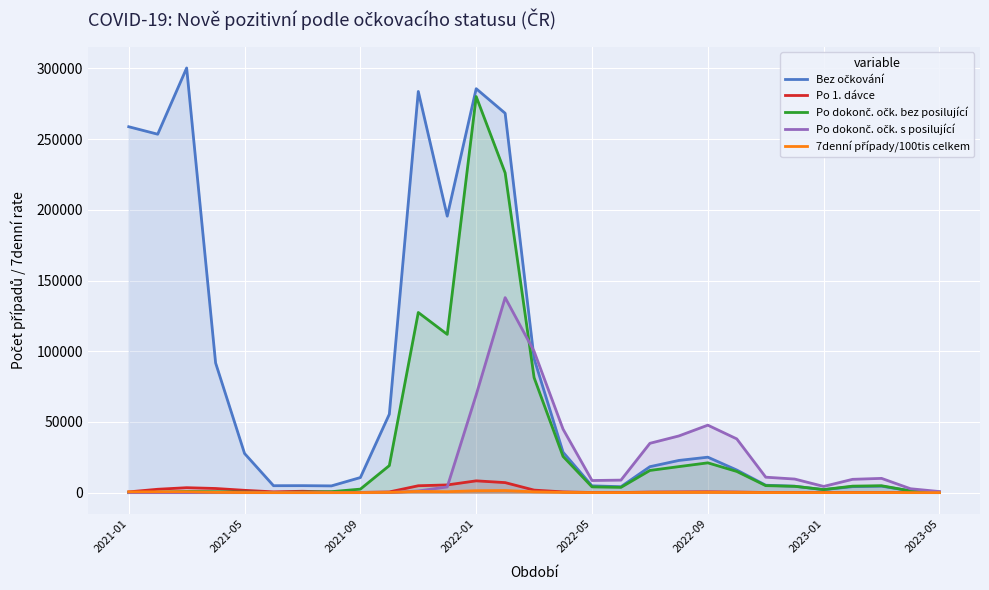

Reading left to right, extract all data points from this chart.

Bez očkování: 258779.0	253503.0	300342.0	91723.0	27687.0	4912.0	4947.0	4774.0	10679.0	55491.0	283722.0	195540.0	285685.0	268308.0	94772.0	28602.0	4805.0	4205.0	18358.0	22776.0	25080.0	15993.0	5247.0	4550.0	2113.0	4234.0	4573.0	1261.0	355.0
Po 1. dávce: 542.0	2390.0	3498.0	2941.0	1639.0	562.0	985.0	449.0	179.0	503.0	4876.0	5454.0	8345.0	7098.0	1796.0	541.0	106.0	89.0	418.0	508.0	590.0	417.0	125.0	108.0	68.0	128.0	120.0	38.0	14.0
Po dokonč. očk. bez posilující: 0.0	252.0	842.0	618.0	385.0	116.0	356.0	689.0	2489.0	19134.0	127419.0	111939.0	280127.0	226136.0	81310.0	25615.0	4074.0	3740.0	15702.0	18407.0	21079.0	14989.0	4947.0	4483.0	2160.0	4602.0	4884.0	1210.0	317.0
Po dokonč. očk. s posilující: 0.0	0.0	0.0	0.0	0.0	0.0	0.0	0.0	0.0	24.0	1183.0	4049.0	69218.0	137931.0	99936.0	44903.0	8580.0	8860.0	34898.0	40100.0	47724.0	38006.0	10933.0	9612.0	4401.0	9423.0	10088.0	2763.0	769.0
7denní případy/100tis celkem: 547.2	598.4	642.9	207.8	62.7	12.2	13.3	12.5	29.1	158.6	909.6	668.8	1357.5	1493.8	586.2	217.3	37.1	36.8	146.4	173.2	209.1	151.6	49.7	44.1	20.9	49.0	48.5	13.8	3.7